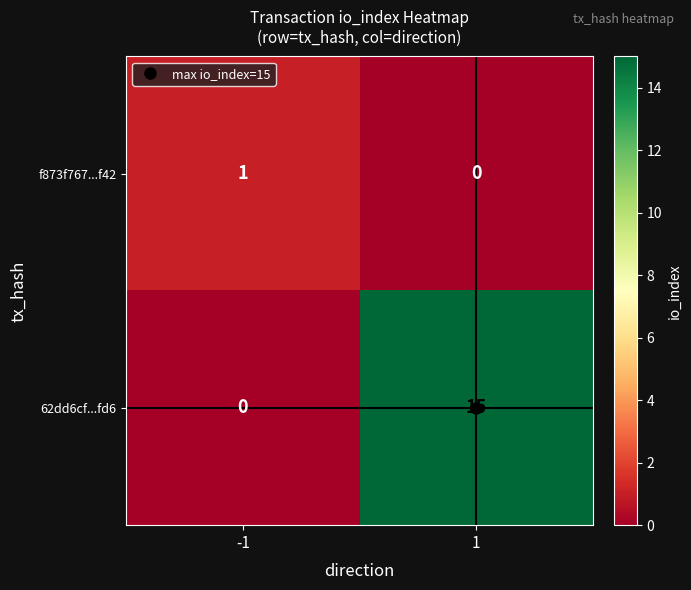

What is the total value across all series at 1?

15